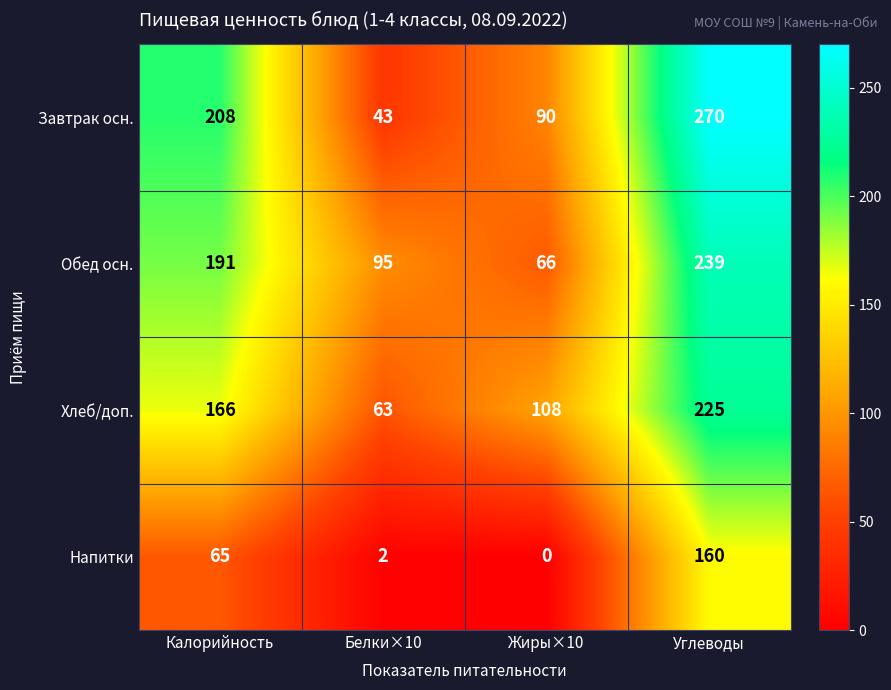

Read the Хлеб/доп. value at Жиры×10, to the nearest 5.

110